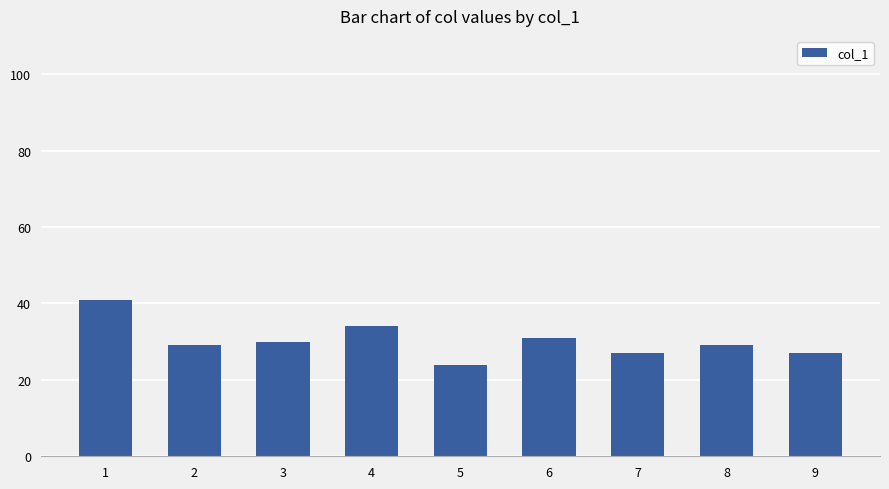

How many data points does each series have?

9